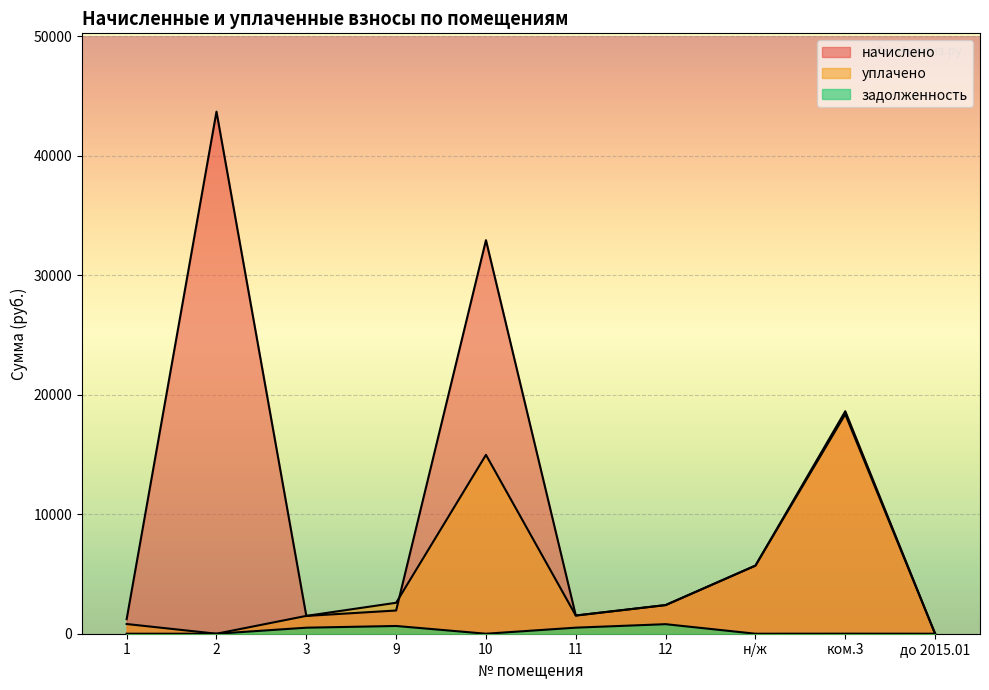

How many lines are shown in the chart?

3